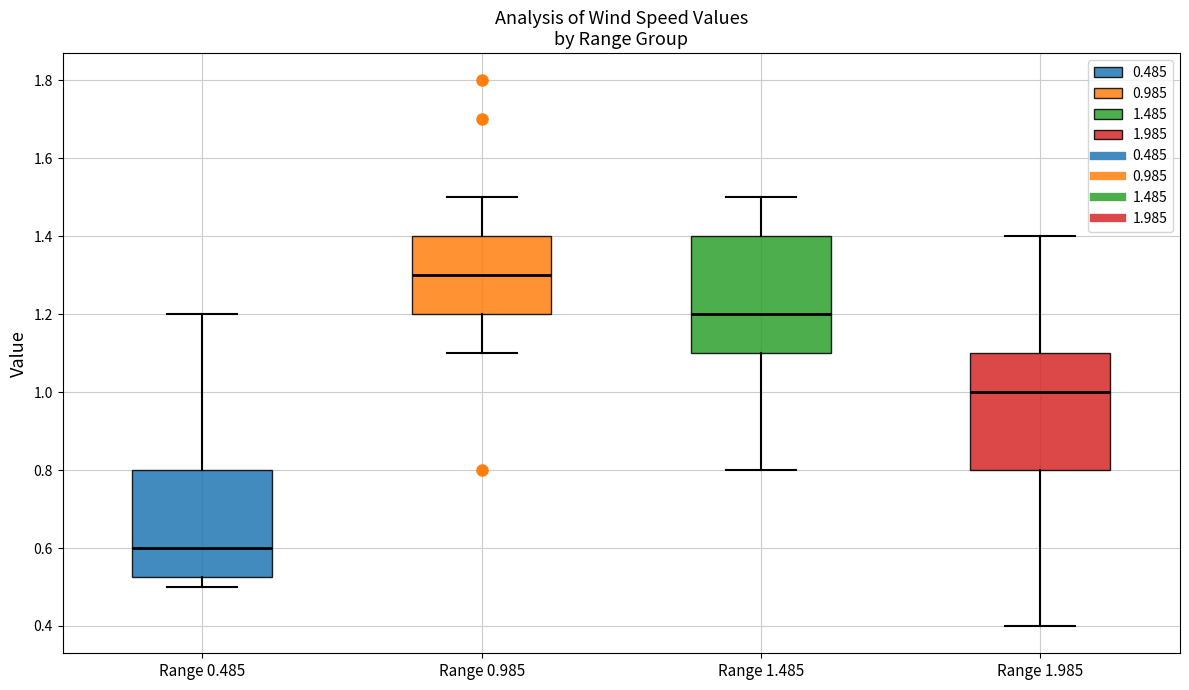

Reading left to right, transcribe this box plot: for each box, give where its median line is, the range the box spans, and where its two whiskers end, as read against the y-axis. The values are not printed on the chart, so give them approximately, as read against the axis.

Range 0.485: median 0.60, box 0.52 to 0.80, whiskers 0.50 to 1.20
Range 0.985: median 1.30, box 1.20 to 1.40, whiskers 1.10 to 1.50
Range 1.485: median 1.20, box 1.10 to 1.40, whiskers 0.80 to 1.50
Range 1.985: median 1.00, box 0.80 to 1.10, whiskers 0.40 to 1.40